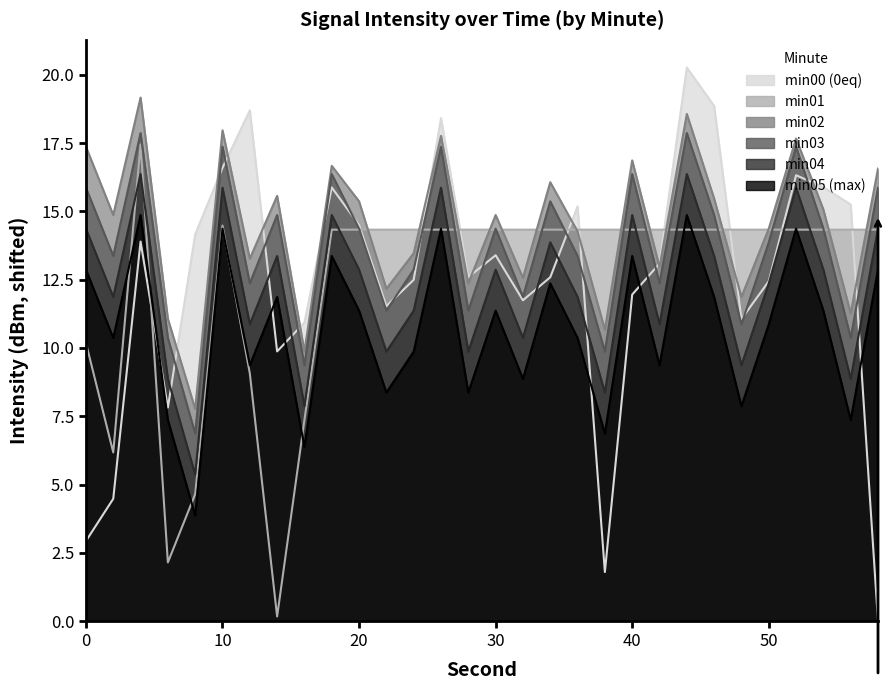

Which series has the widest spread of values?

min00